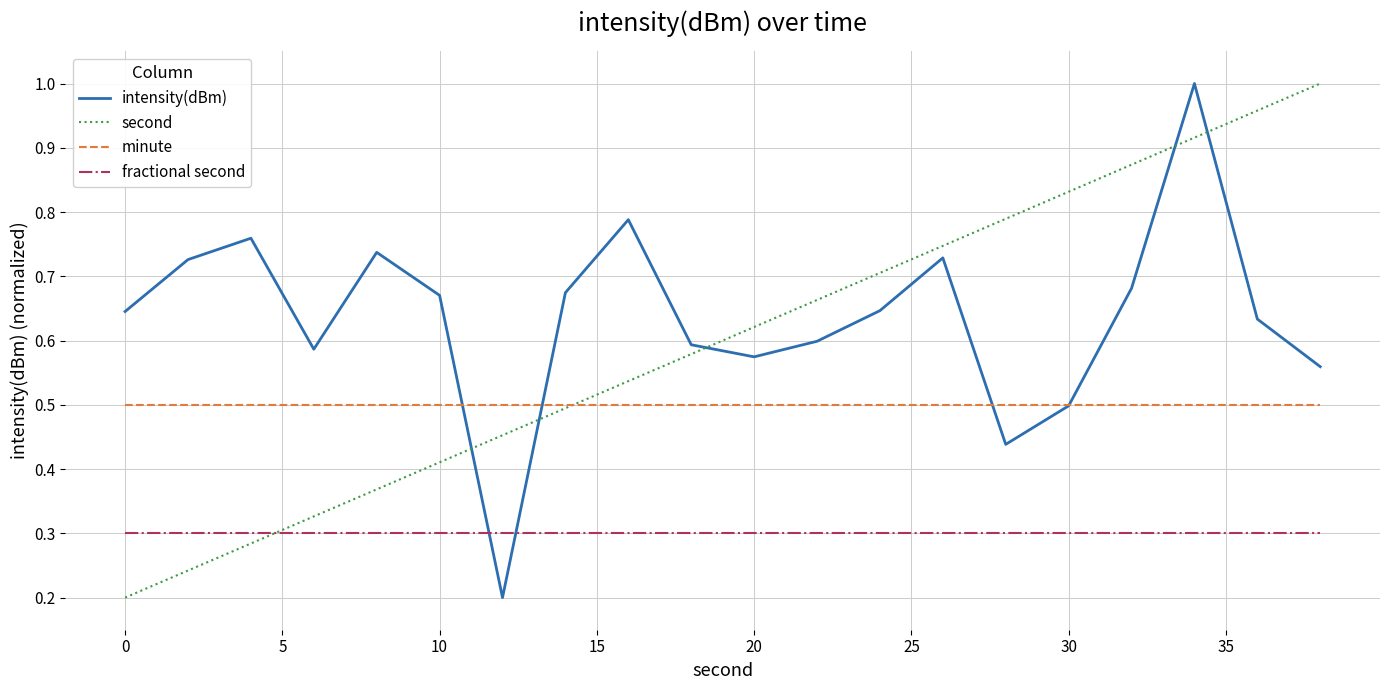

True or false: fractional second and second cross at least once.

True